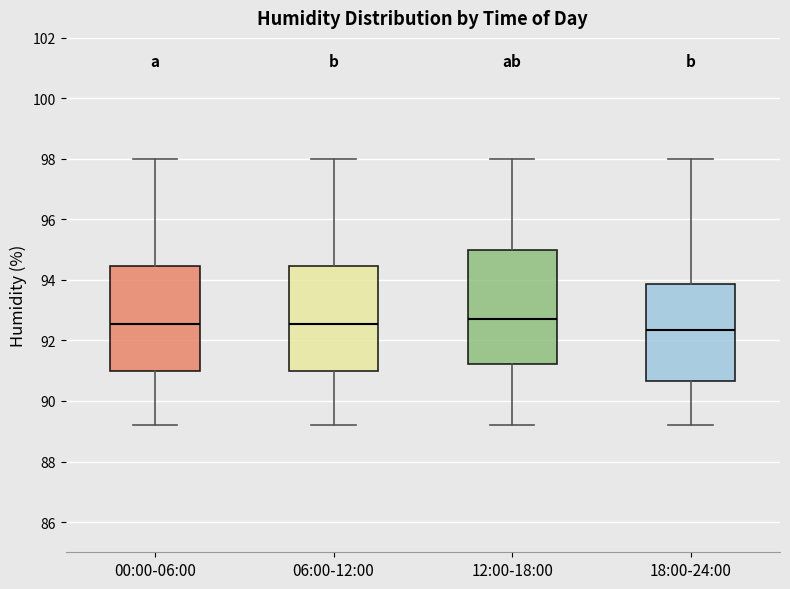

Reading left to right, transcribe this box plot: for each box, give where its median line is, the range the box spans, and where its two whiskers end, as read against the y-axis. The values are not printed on the chart, so give them approximately, as read against the axis.

00:00-06:00: median 92.6, box 91.0 to 94.4, whiskers 89.2 to 98.0
06:00-12:00: median 92.6, box 91.0 to 94.4, whiskers 89.2 to 98.0
12:00-18:00: median 92.8, box 91.2 to 95.0, whiskers 89.2 to 98.0
18:00-24:00: median 92.4, box 90.6 to 93.8, whiskers 89.2 to 98.0